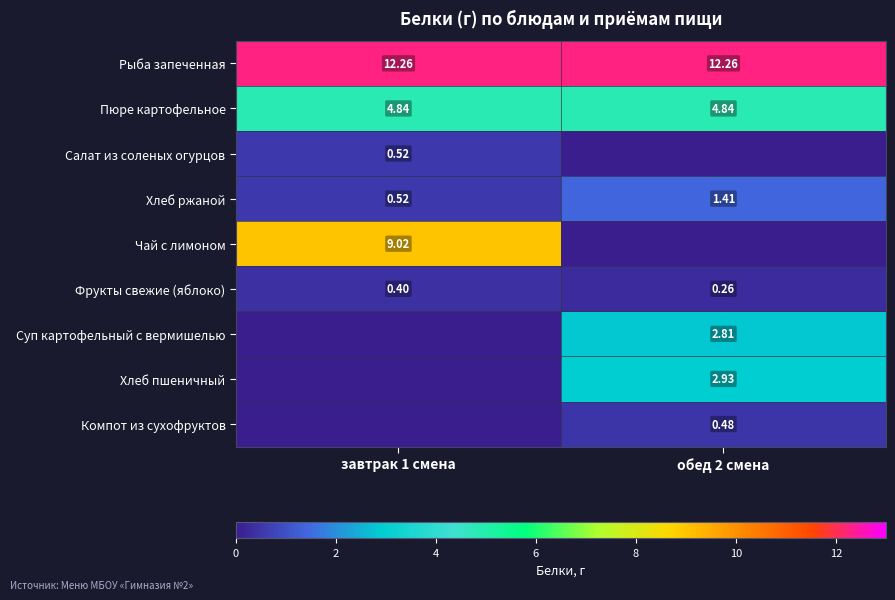

True or false: Пюре картофельное has a value of 8.5 at обед 2 смена.

False